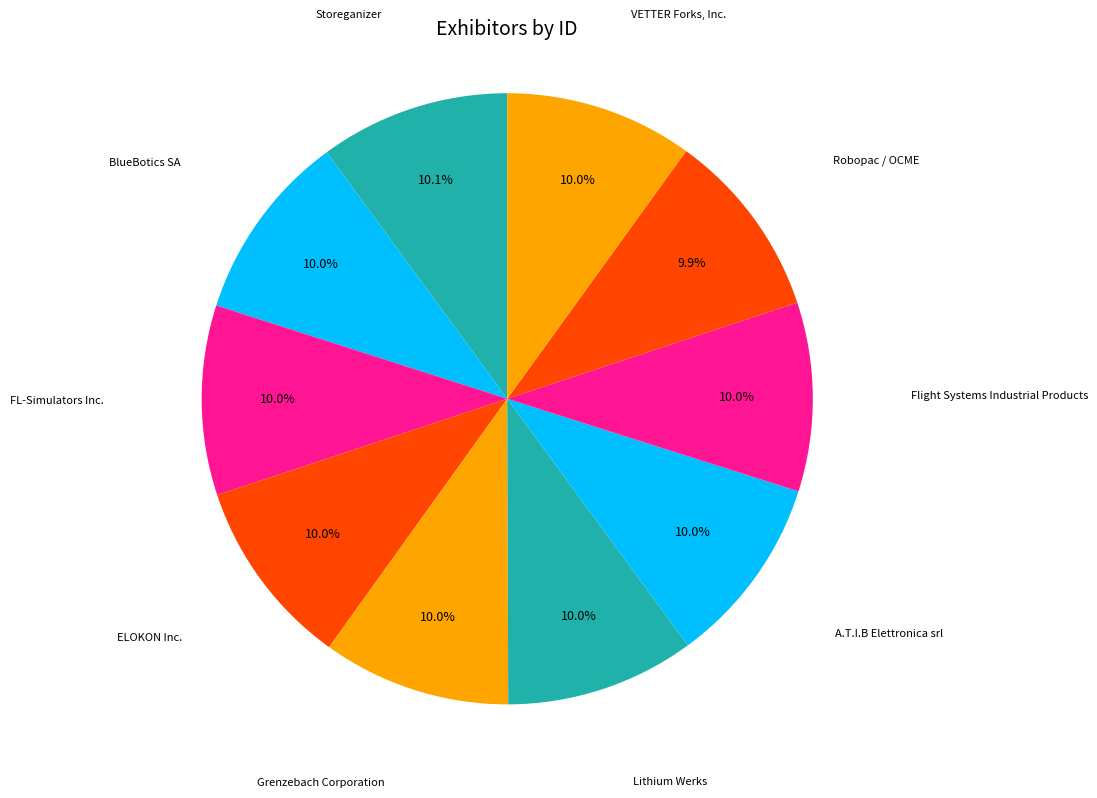

Count the number of slices in the pie.

10